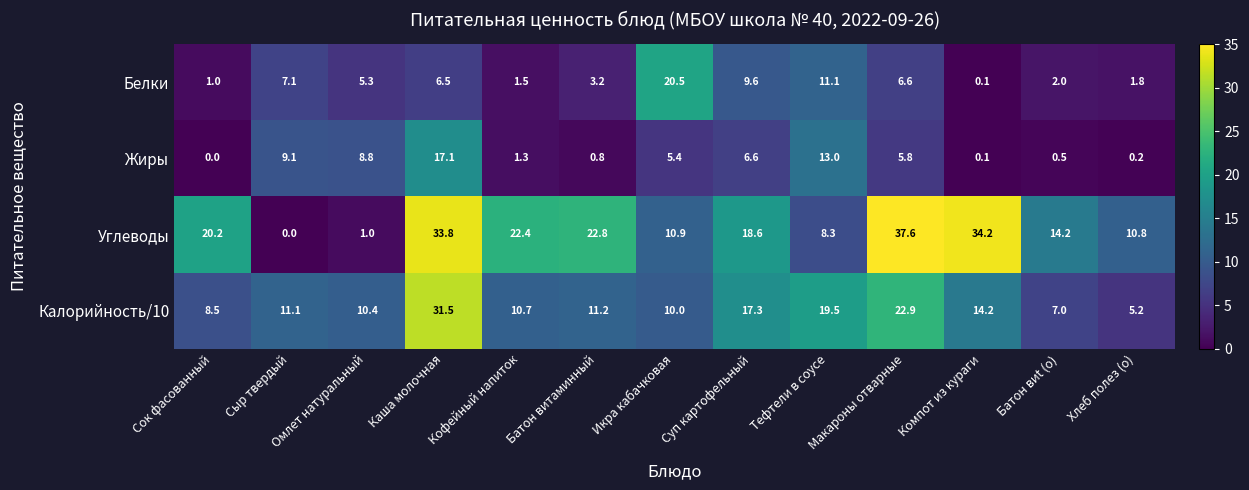

The value of Углеводы at Суп картофельный is 18.6. True or false?

True